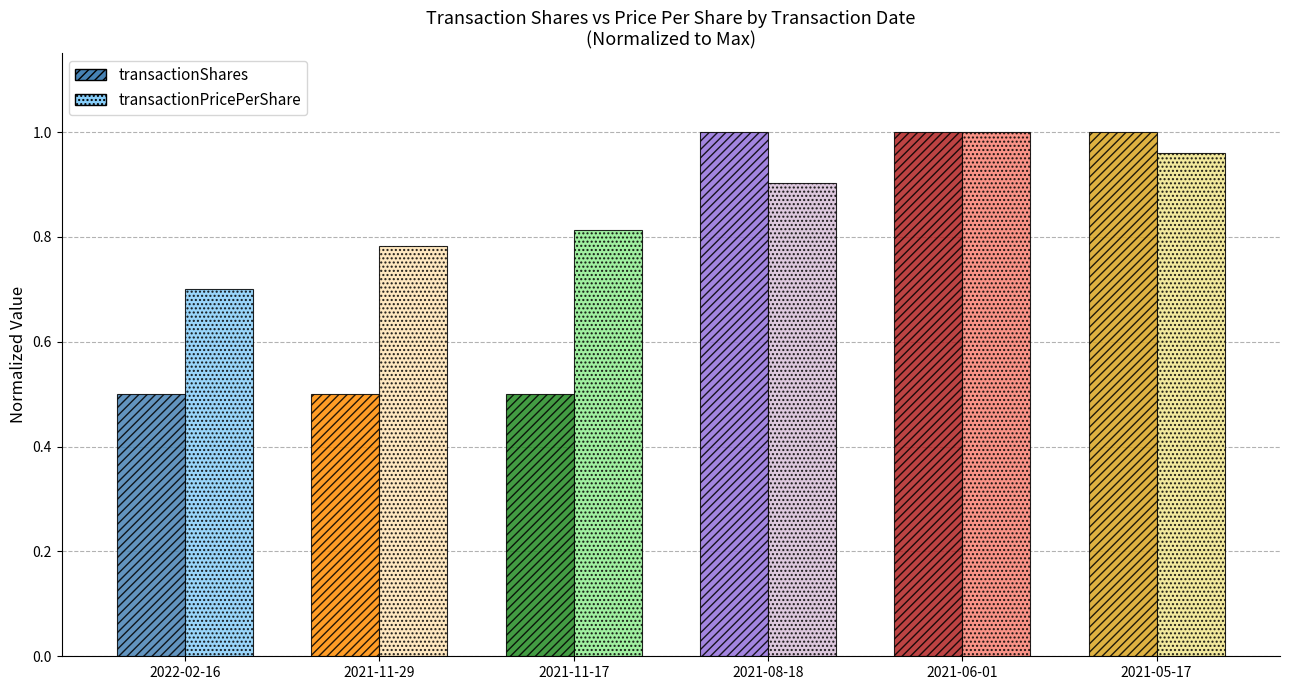

What is the difference between the maximum and minimum values in the transactionShares series?

0.5